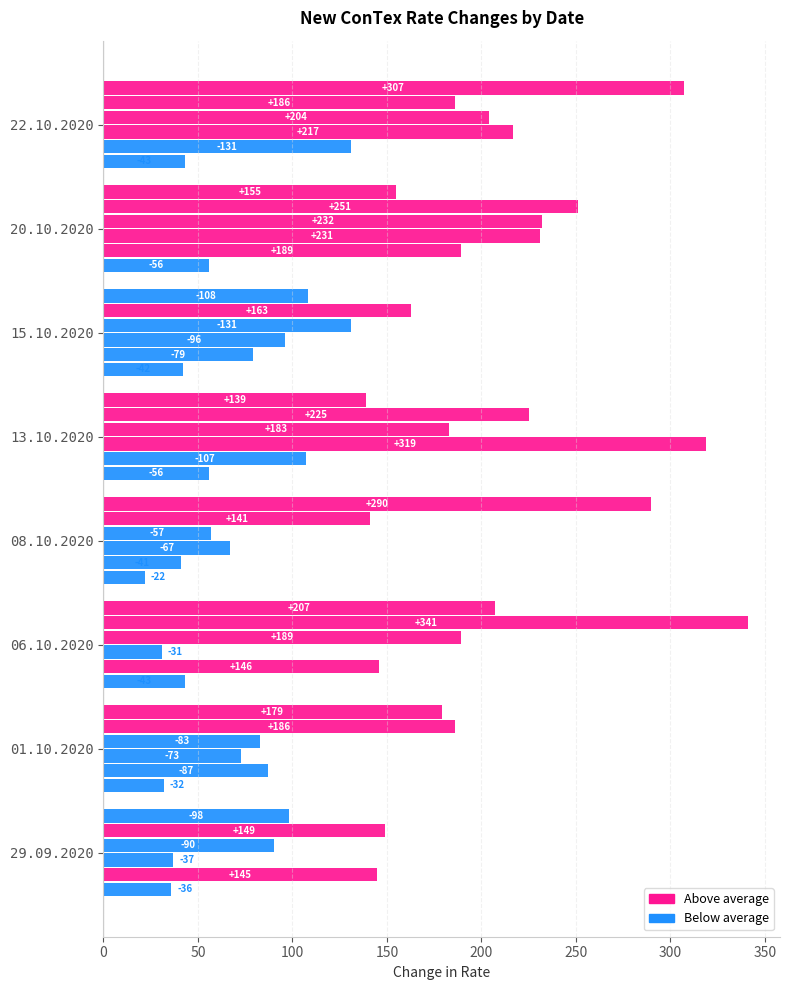

Reading left to right, list all the values displayed in this chart.

1100: 36	32	43	22	56	42	56	43
1700: 145	87	146	41	107	79	189	131
2500: 37	73	31	67	319	96	231	217
2700: 90	83	189	57	183	131	232	204
3500: 149	186	341	141	225	163	251	186
4250: 98	179	207	290	139	108	155	307